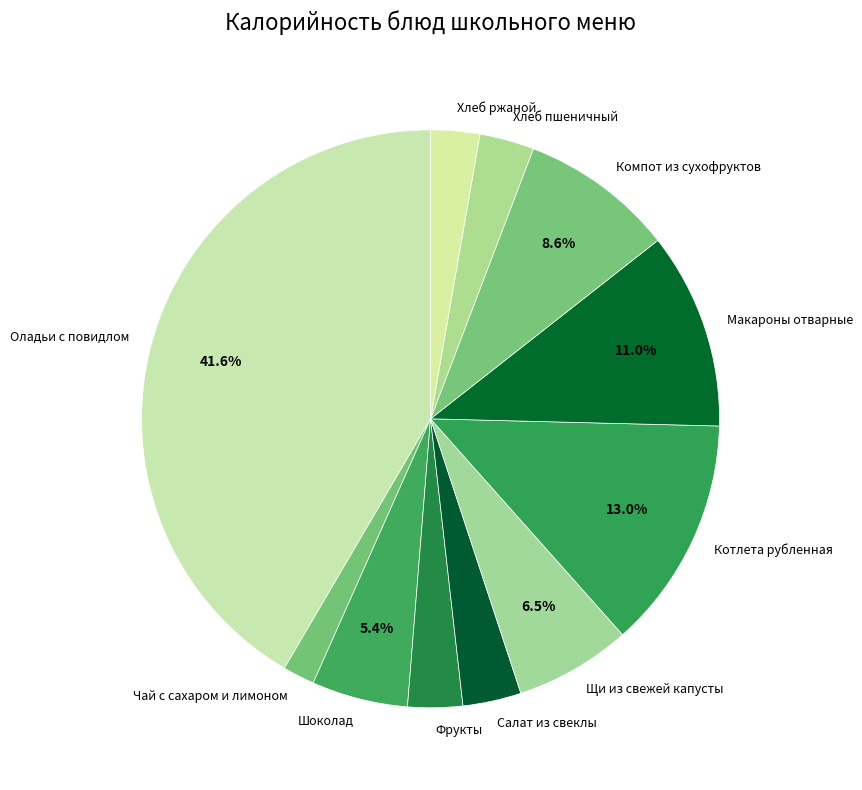

To the nearest percent, what portion does Шоколад represent?

5%